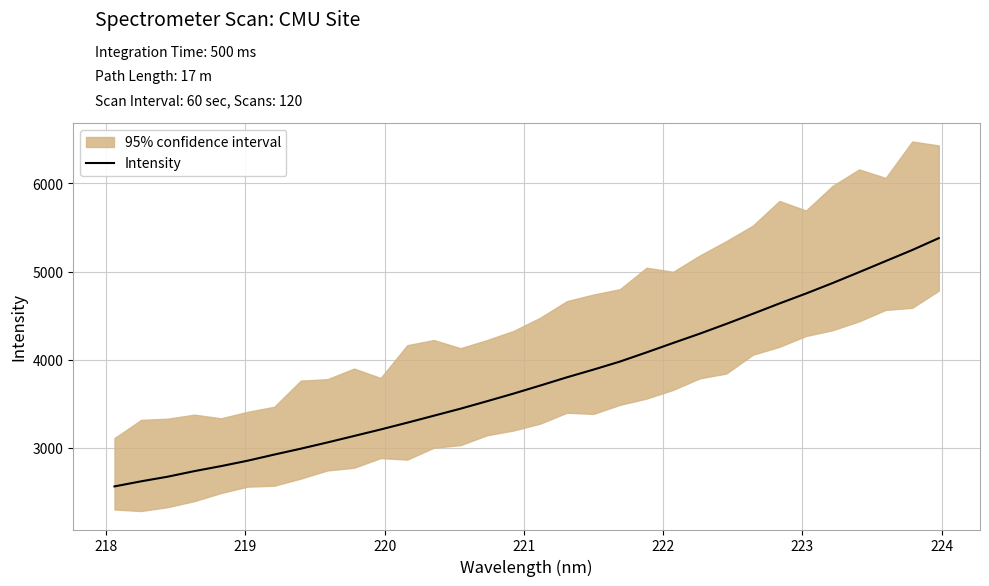

Does the chart display data point markers on the line(s)?

No